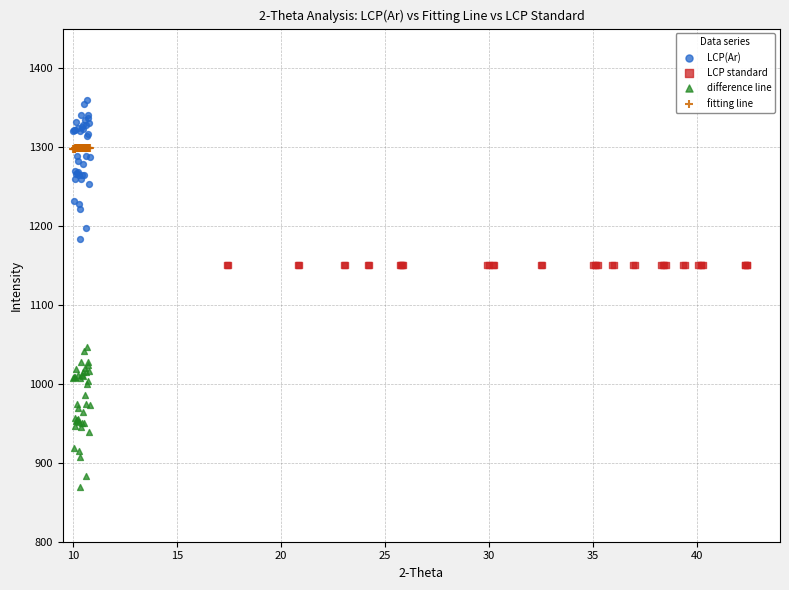

Which series reaches the maximum Y coordinate?

LCP(Ar)